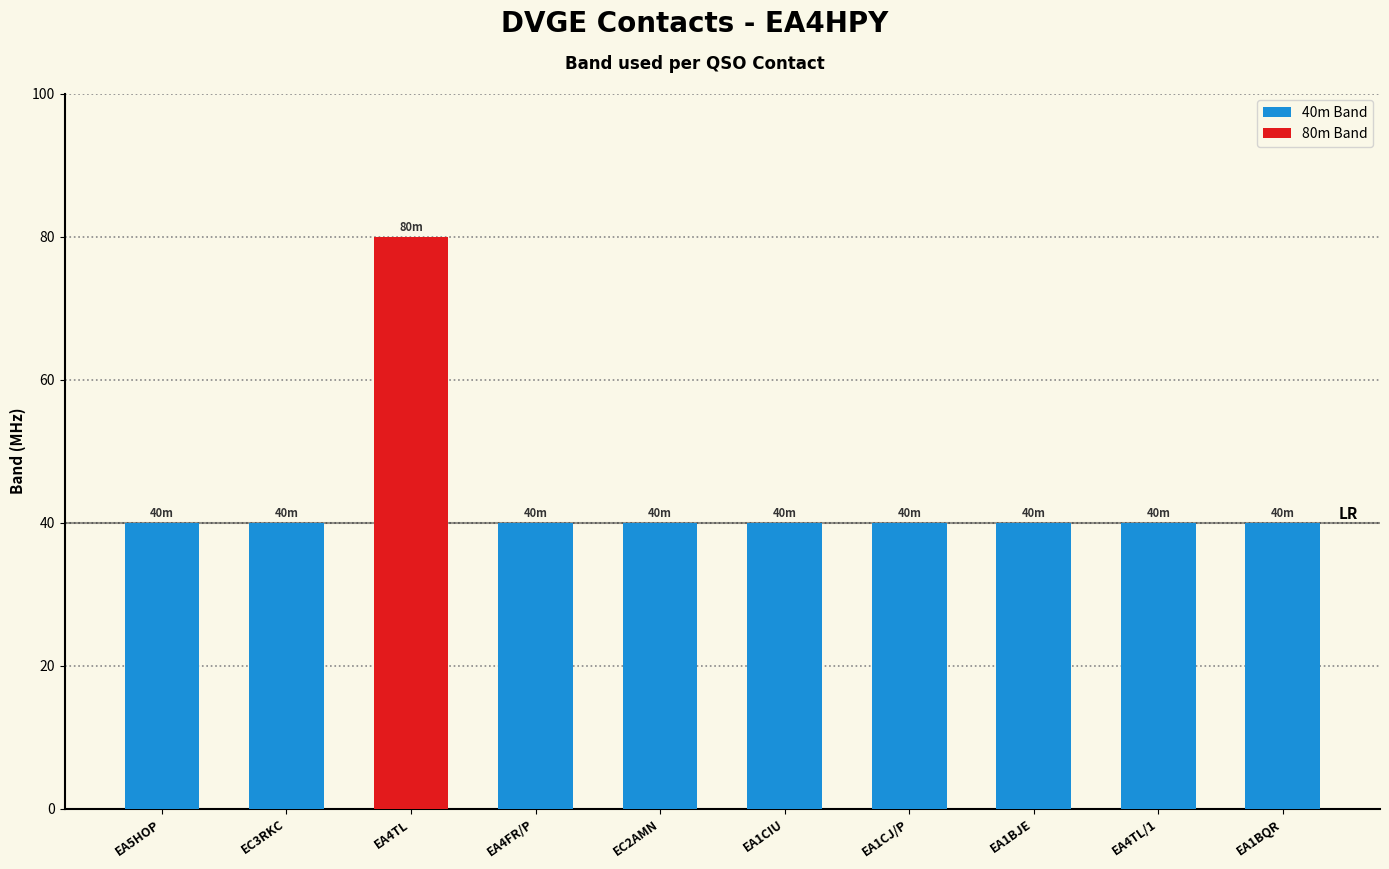

What position from the right is EA4FR/P?

7